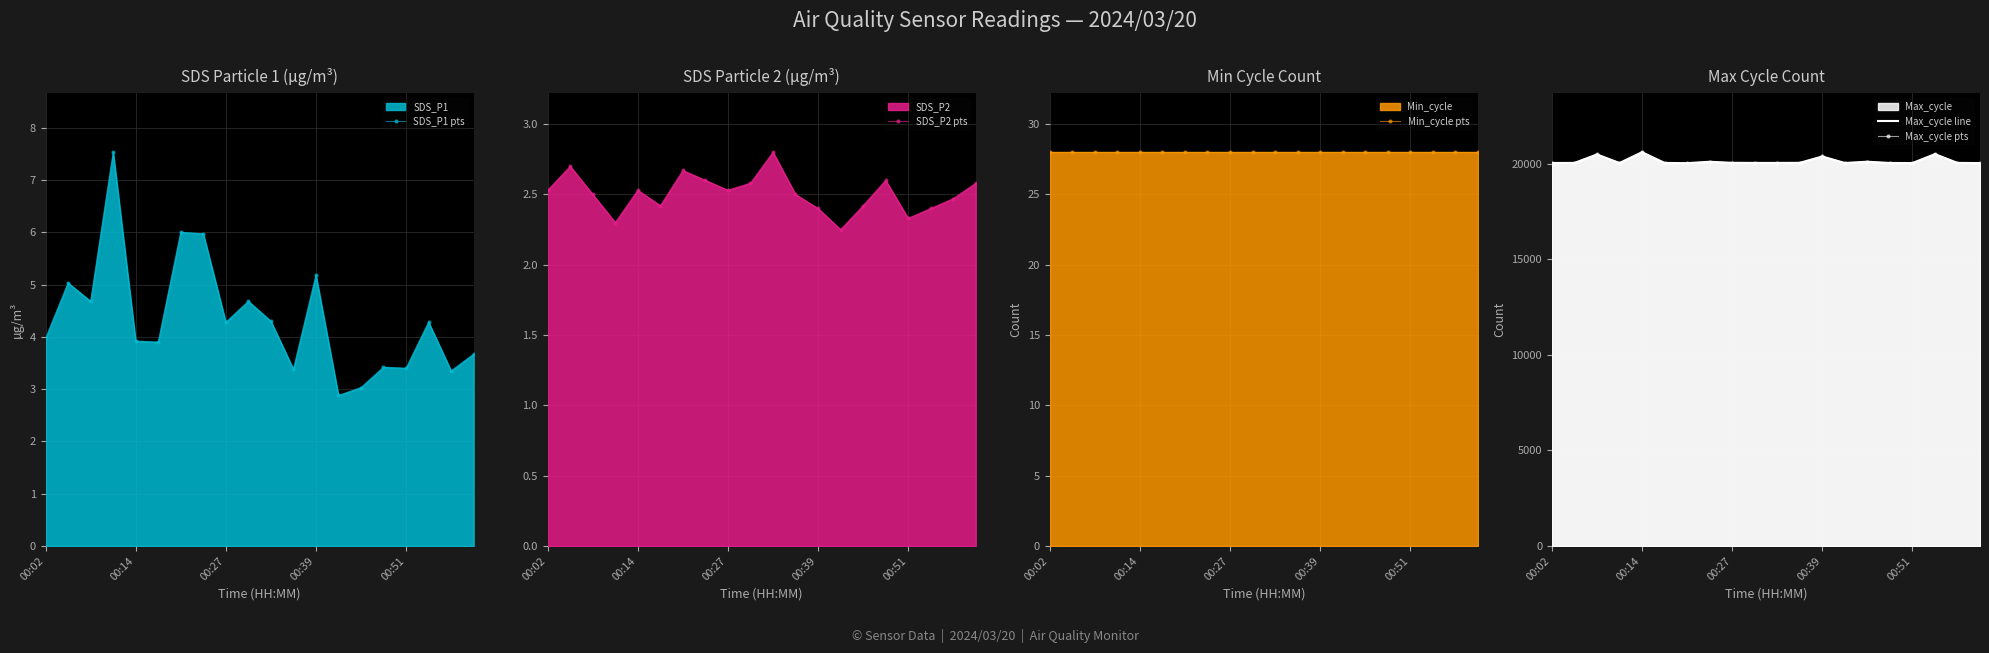

The value of Min_cycle pts at 00:27 is 44.7. True or false?

False